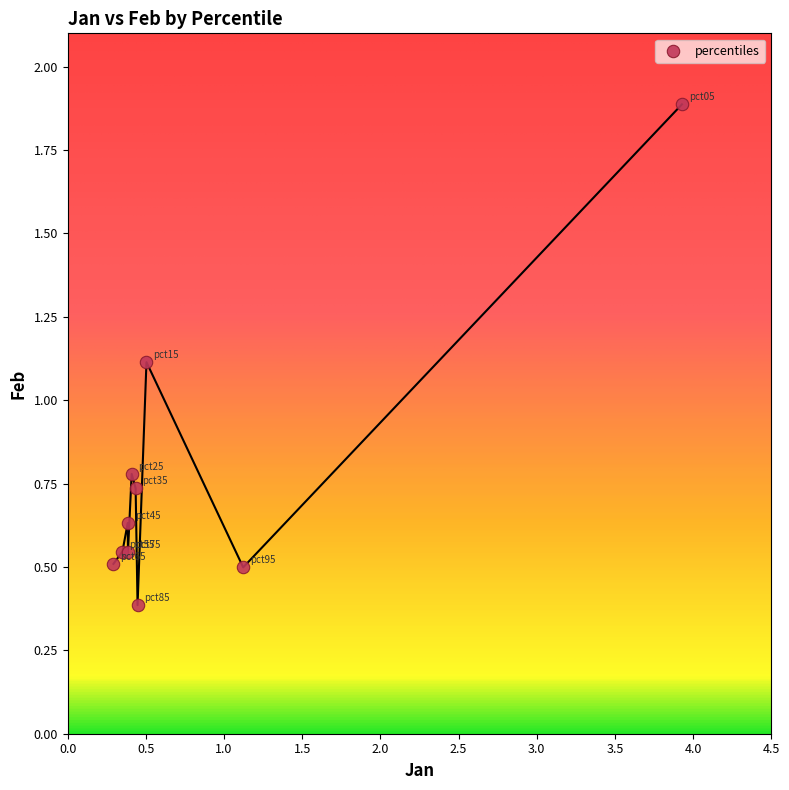

What Y value in the scatter plot is closest to 1?

1.1